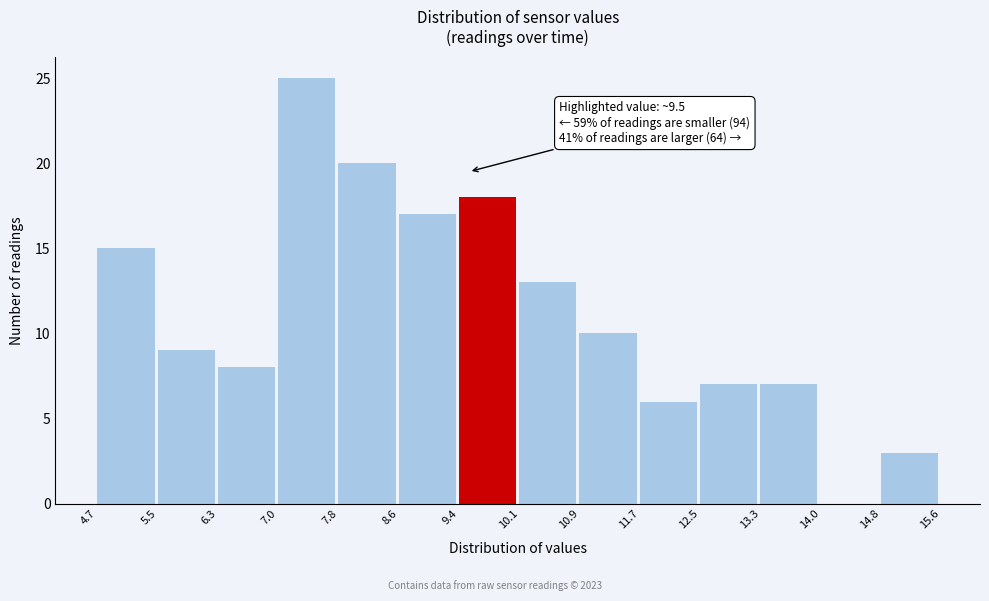

Over which range of the x-axis is the bar tallest?

7.0 to 7.8